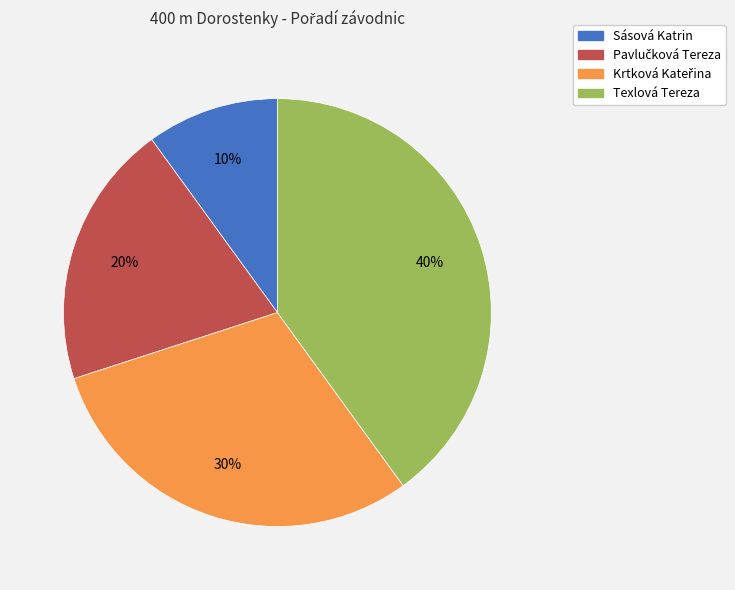

To the nearest percent, what portion does Texlová Tereza represent?

40%